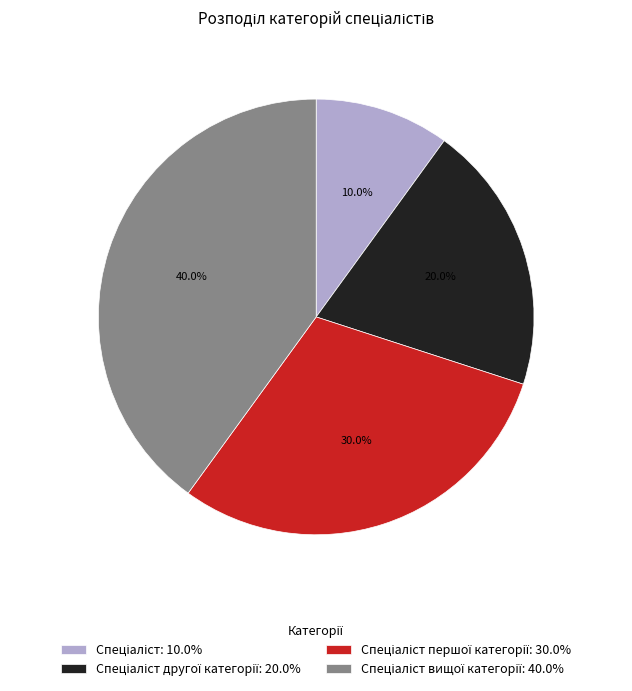

Is there any slice that represents more than half of the pie?

No